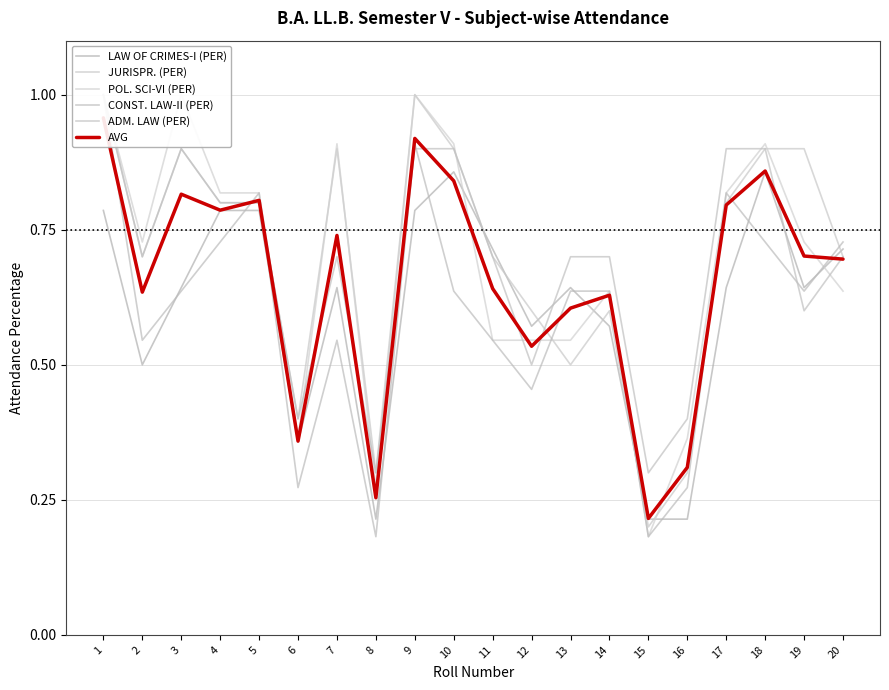

Reading left to right, transcribe all the data shown in this chart.

LAW OF CRIMES-I (PER): 0.8	0.5	0.6	0.8	0.8	0.4	0.6	0.2	0.8	0.9	0.7	0.6	0.6	0.6	0.2	0.2	0.6	0.9	0.6	0.7
JURISPR. (PER): 1.0	0.7	0.9	0.8	0.8	0.4	0.9	0.3	1.0	0.9	0.7	0.6	0.5	0.6	0.2	0.3	0.8	0.9	0.9	0.7
POL. SCI-VI (PER): 1.0	0.7	1.0	0.8	0.8	0.4	0.9	0.3	1.0	0.9	0.5	0.5	0.5	0.6	0.2	0.4	0.8	0.9	0.7	0.6
CONST. LAW-II (PER): 1.0	0.5	0.6	0.7	0.8	0.3	0.5	0.2	0.9	0.6	0.5	0.5	0.6	0.6	0.2	0.3	0.8	0.7	0.6	0.7
ADM. LAW (PER): 1.0	0.7	0.9	0.8	0.8	0.4	0.7	0.3	0.9	0.9	0.7	0.5	0.7	0.7	0.3	0.4	0.9	0.9	0.6	0.7
AVG: 1.0	0.6	0.8	0.8	0.8	0.4	0.7	0.3	0.9	0.8	0.6	0.5	0.6	0.6	0.2	0.3	0.8	0.9	0.7	0.7